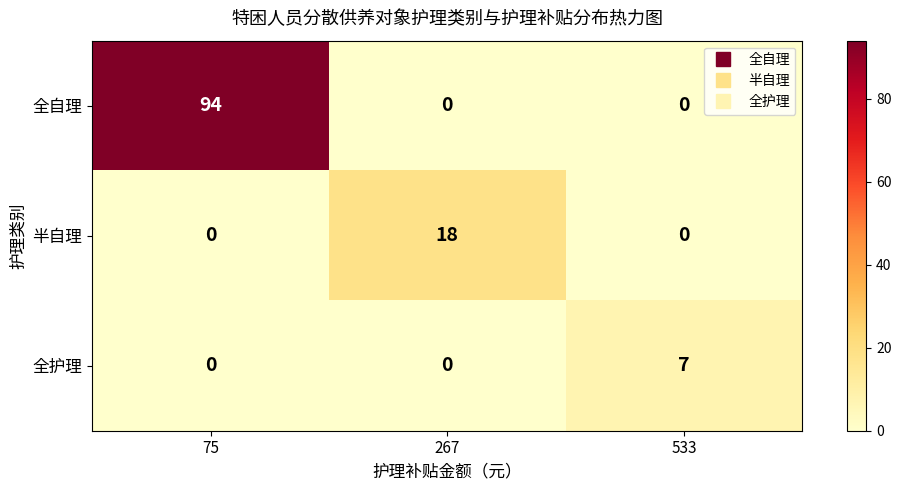

Between 267 and 533, which series saw the biggest shift?

半自理